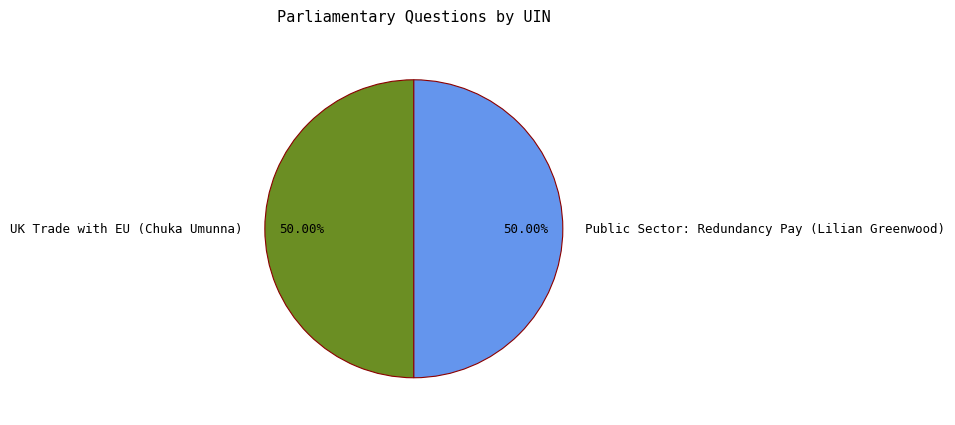

Do Public Sector: Redundancy Pay (Lilian Greenwood) and UK Trade with EU (Chuka Umunna) together represent more than half of the pie?

Yes